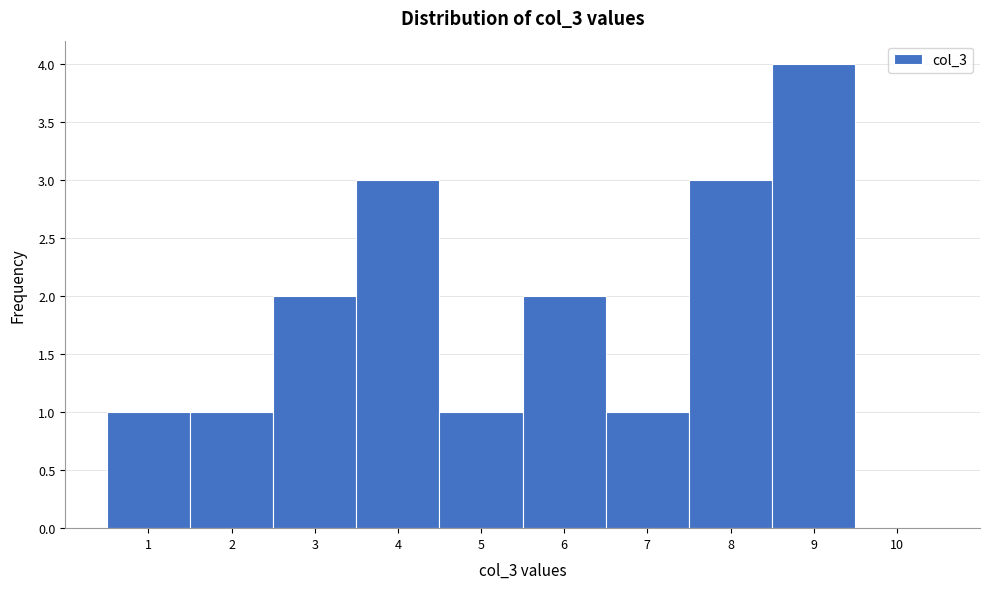

What is the height of the bar covering 7.5 to 8.5 on the x-axis? The values are not printed on the chart, so give them approximately, as read against the axis.

3